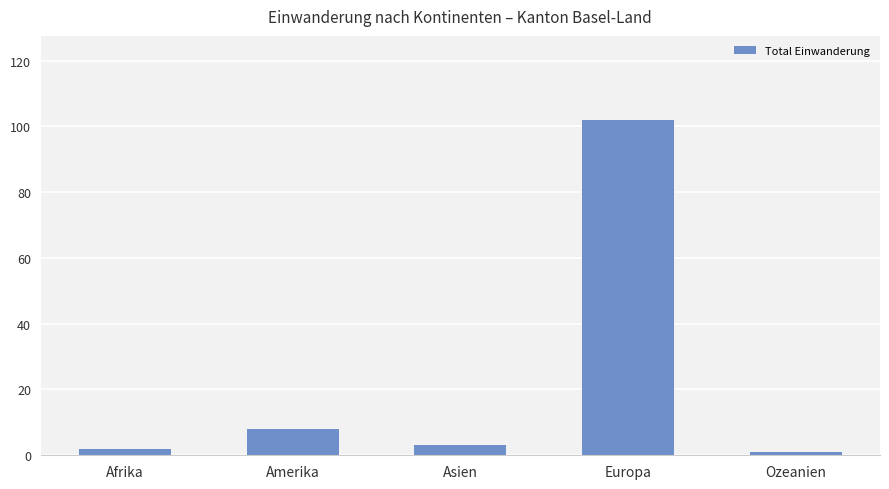

The value at Asien is 3. True or false?

True